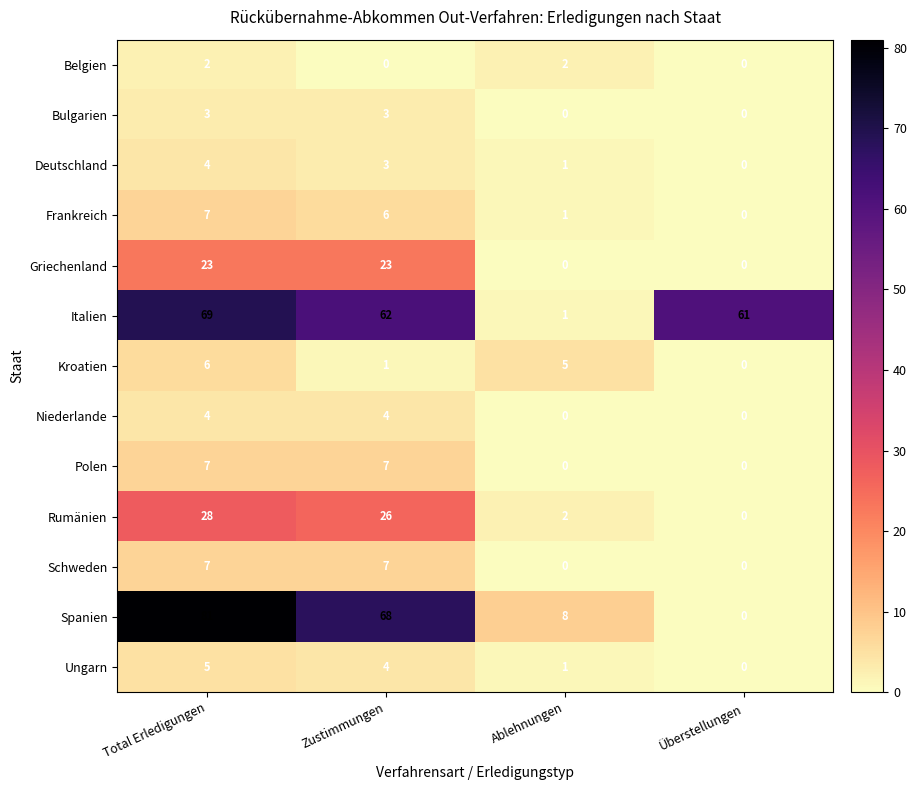

How many Griechenland values are between 0 and 23?

4